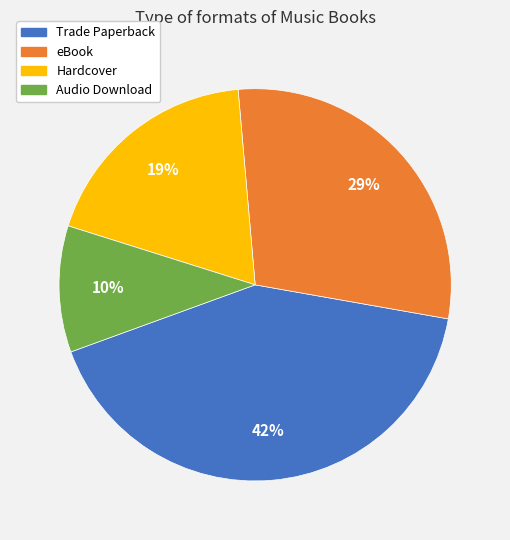

To the nearest percent, what is the combined percentage of Audio Download and Trade Paperback?

52%